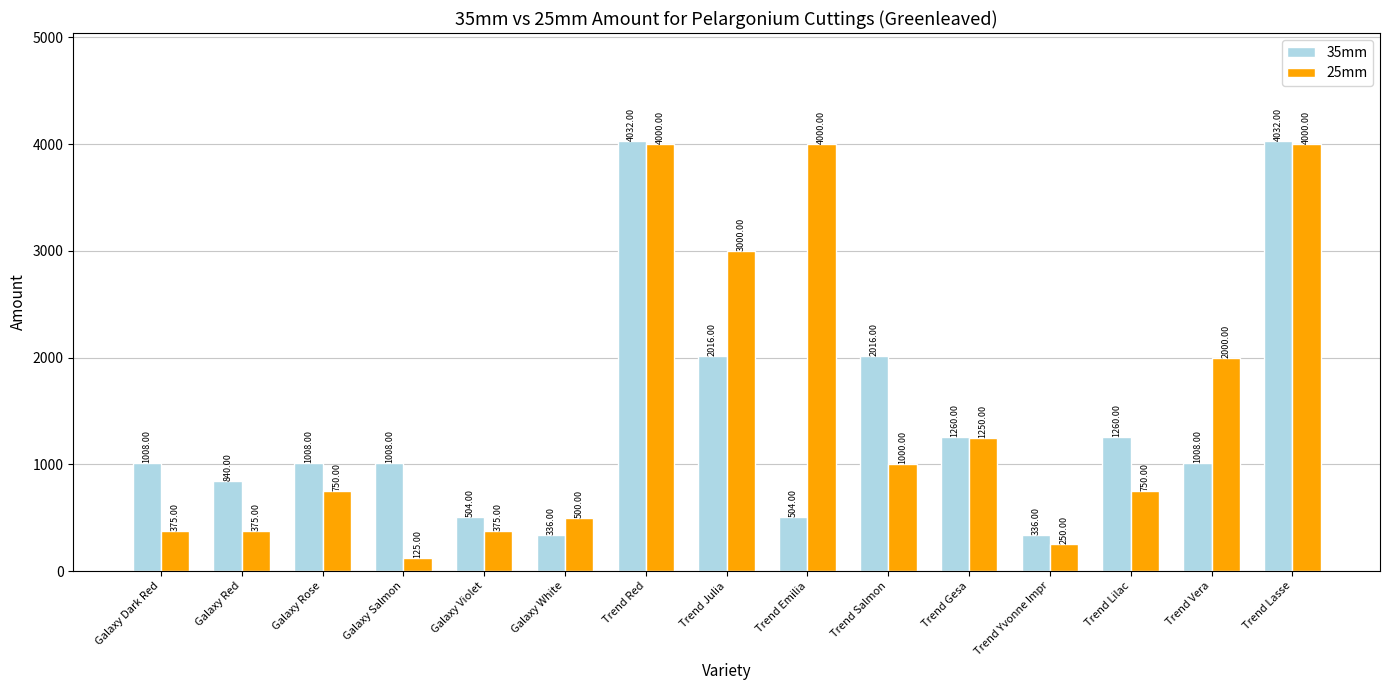

How many groups of bars are there?

15